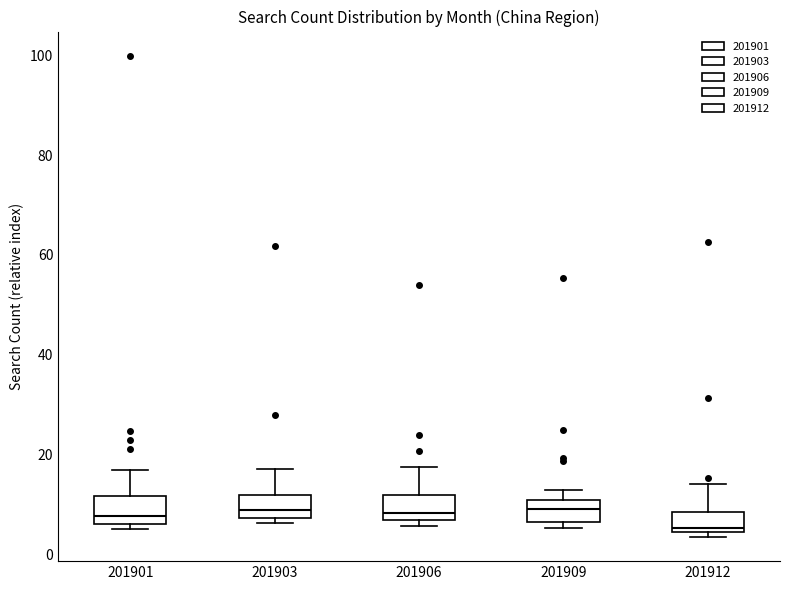

Reading left to right, read every box against the y-axis: the position of its median line, the range the box covers, and the ends of its whiskers. The values are not printed on the chart, so give them approximately, as read against the axis.

201901: median 8, box 6 to 12, whiskers 6 (just below the box's lower edge) to 16
201903: median 8 (just above the box's lower edge), box 8 to 12, whiskers 6 to 18
201906: median 8, box 6 to 12, whiskers 6 (just below the box's lower edge) to 18
201909: median 8, box 6 to 10, whiskers 6 (just below the box's lower edge) to 12
201912: median 6, box 4 to 8, whiskers 4 (just below the box's lower edge) to 14